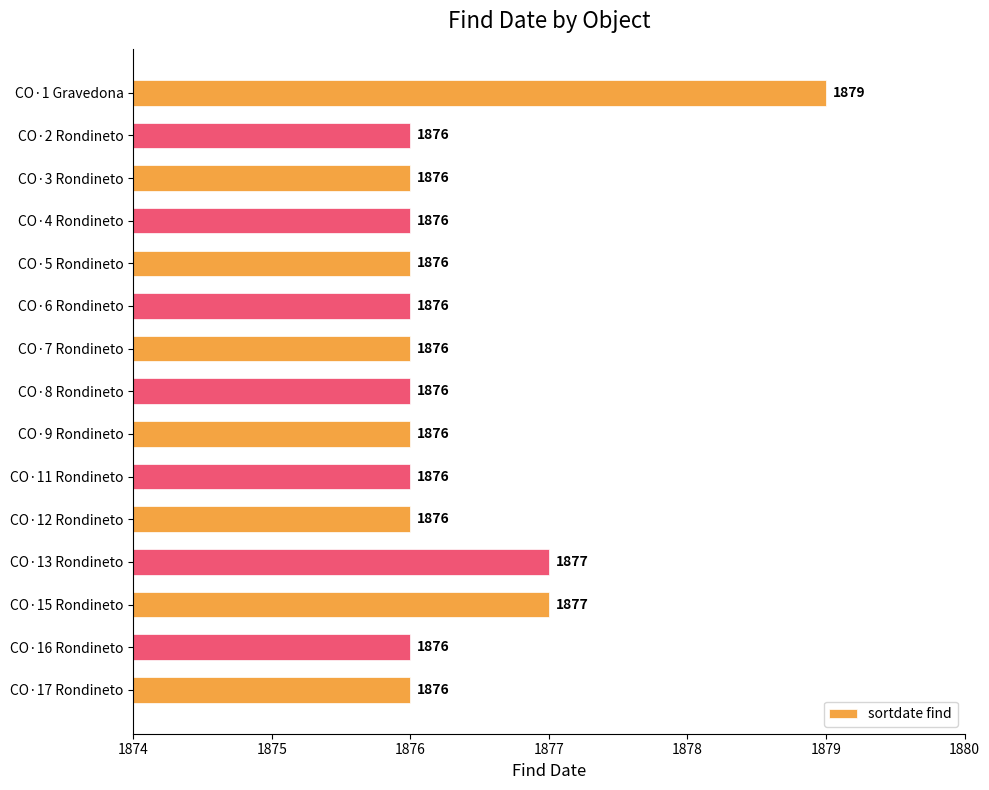

How many values are between 1876 and 1877?

14